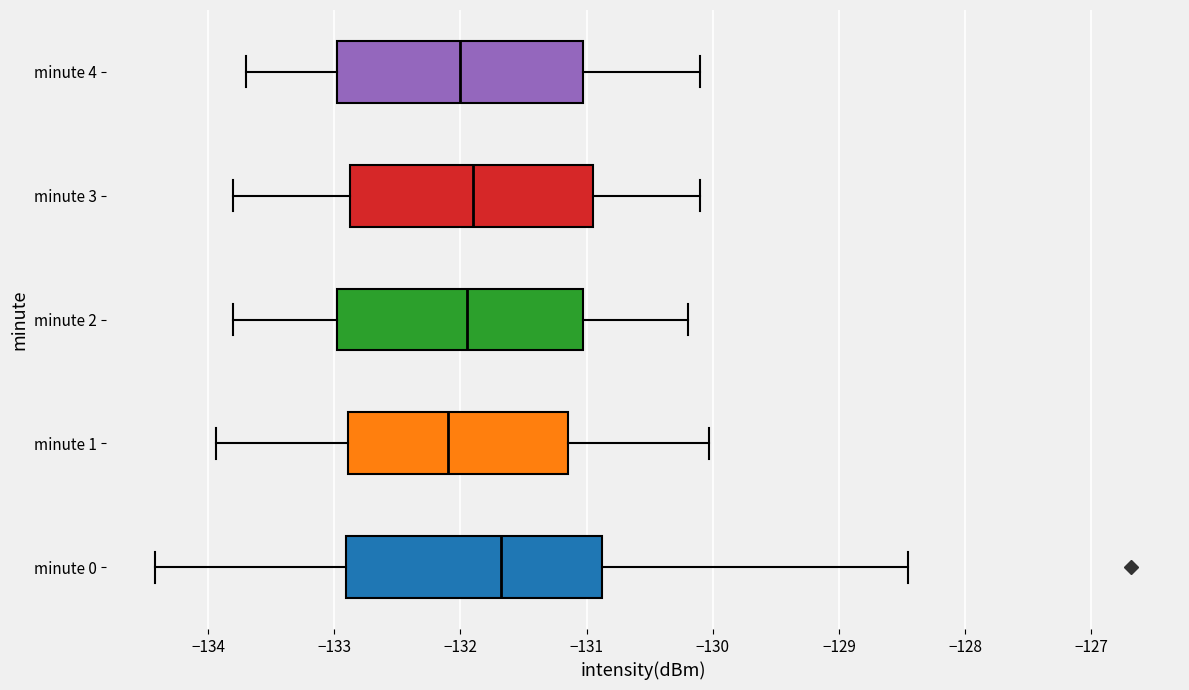

Where does the median line of the box for minute 3 sit on the x-axis? The values are not printed on the chart, so give them approximately, as read against the axis.

-131.9